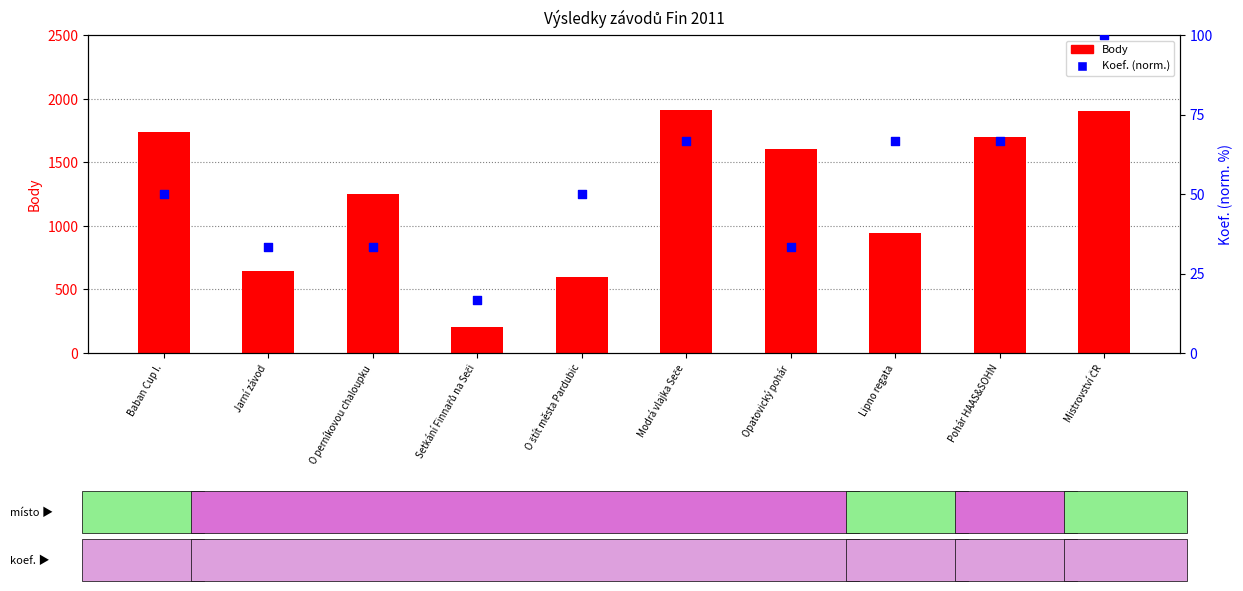

At which category is the sum across all series the highest?

Mistrovství ČR